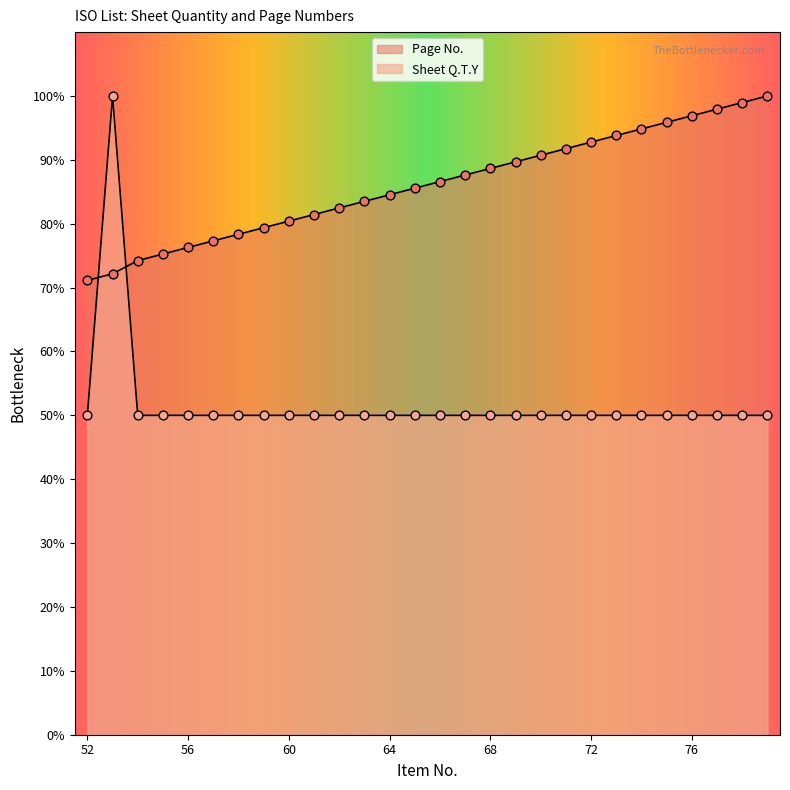

Which series reaches the minimum Y coordinate?

Sheet Q.T.Y